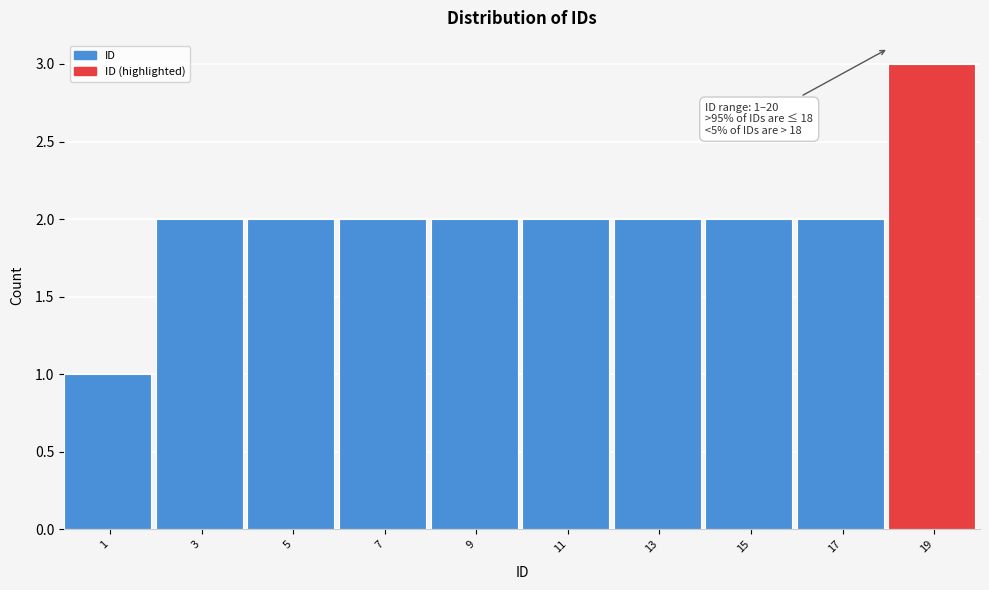

Which range on the x-axis has the tallest bar?

18 to 20